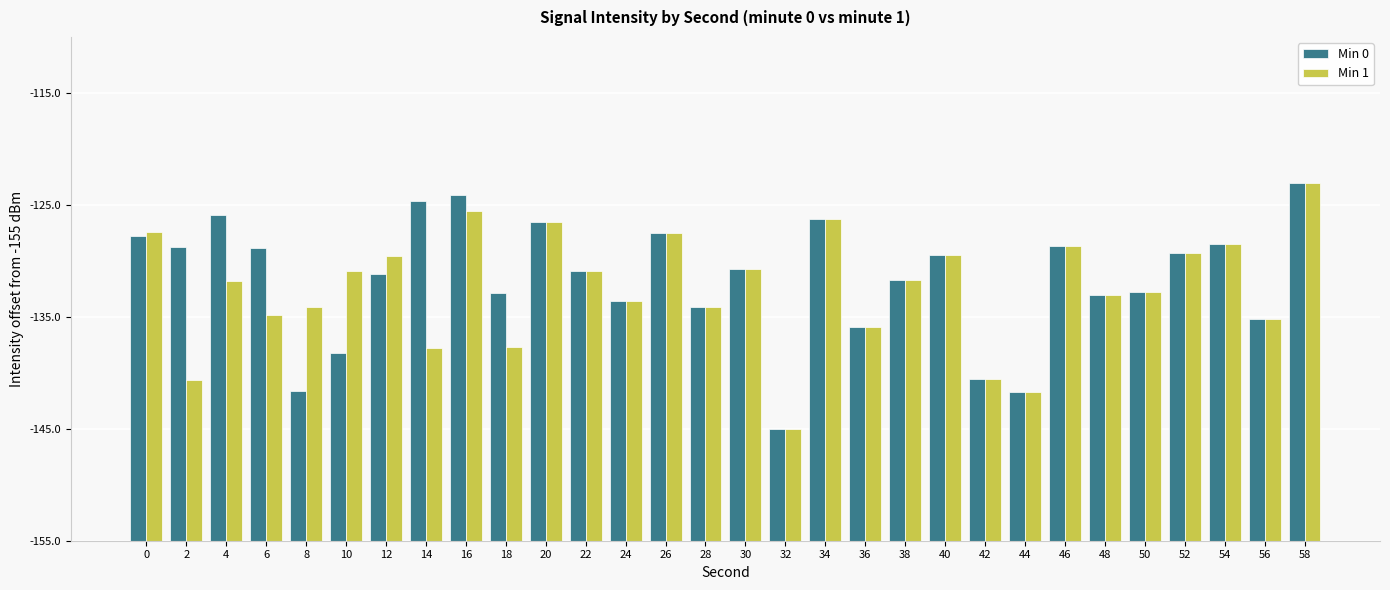

Rank the categories by Min 1 value from lowest to highest.

32, 44, 2, 42, 14, 18, 36, 56, 6, 8, 28, 24, 48, 50, 4, 38, 22, 10, 30, 12, 40, 52, 46, 54, 26, 0, 20, 34, 16, 58